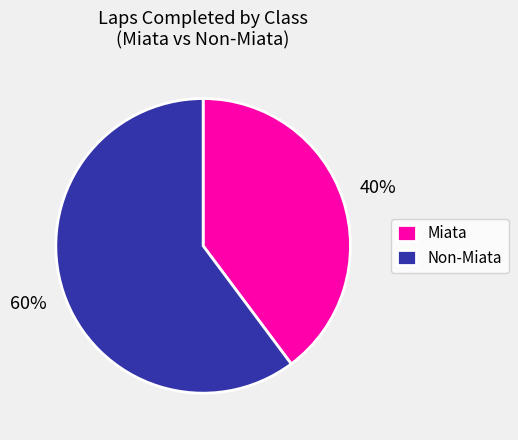

How many segments does this pie chart have?

2